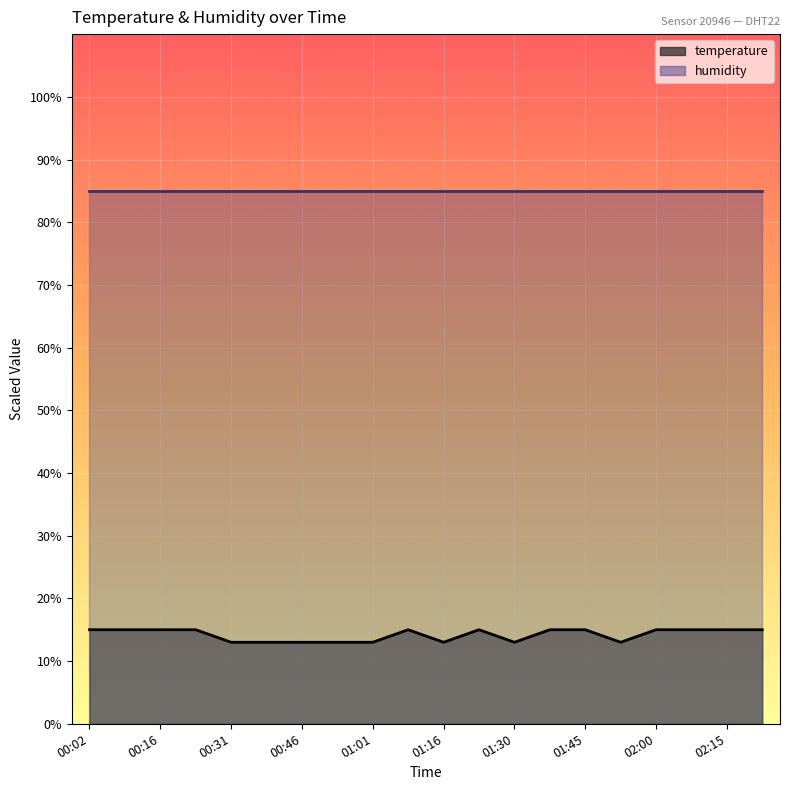

The value at 00:31 is 19.7. True or false?

False